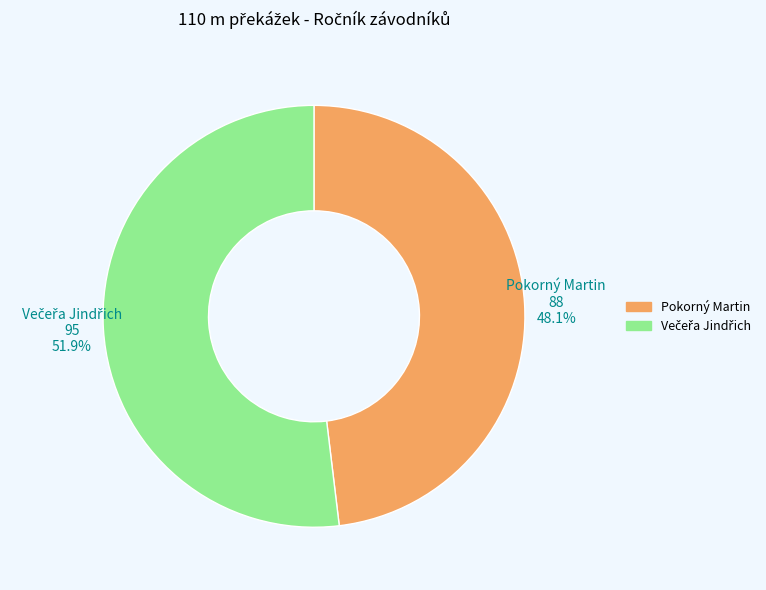

To the nearest percent, what is the difference between the largest and smallest slice percentages?

4%